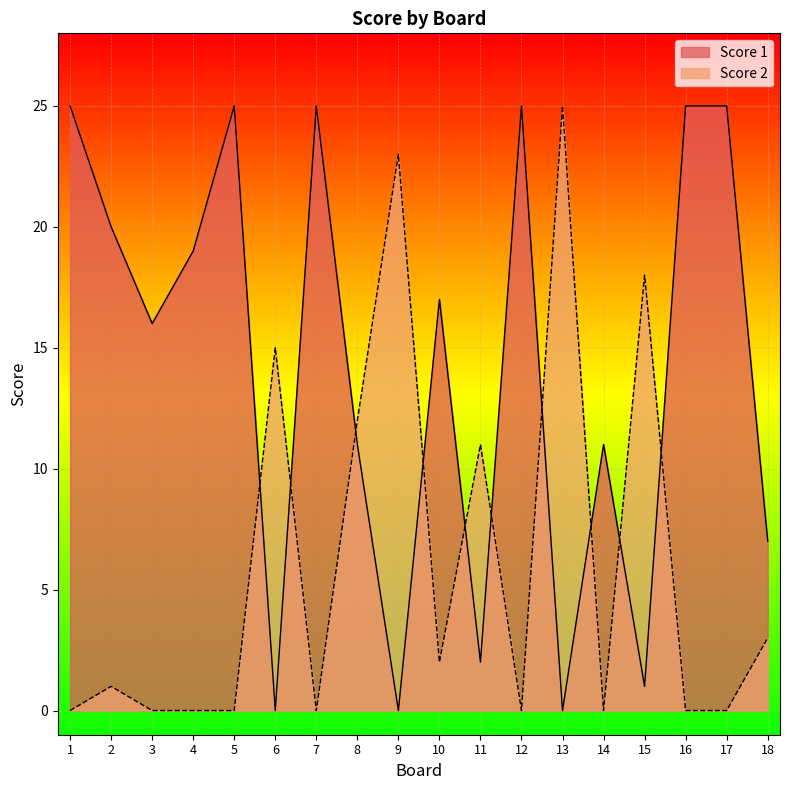

At which category is the sum across all series the highest?

1